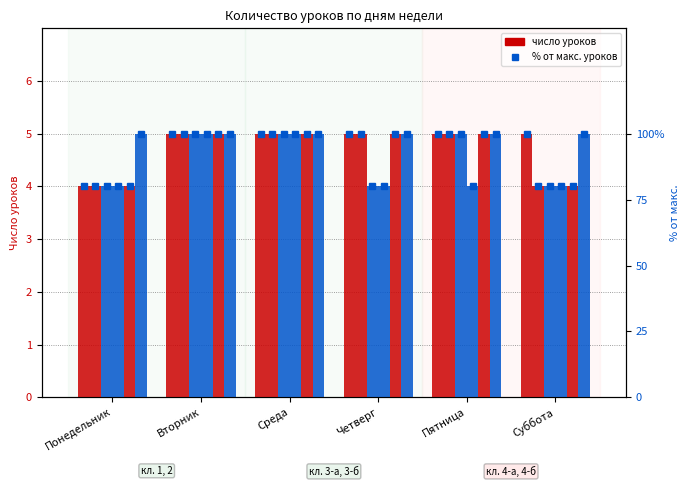

The 4-а series shows 4 at Понедельник. True or false?

True